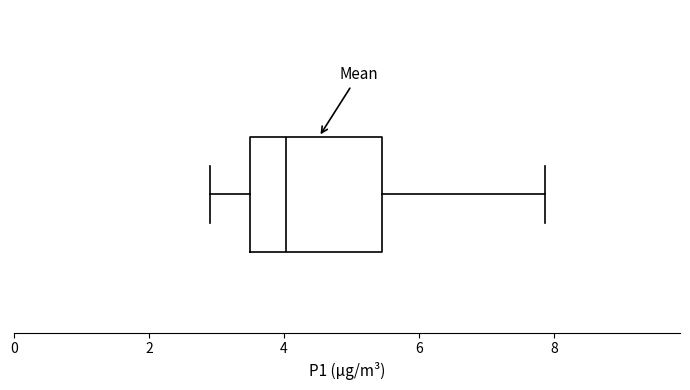

Where does the left whisker of the box end on the x-axis? The values are not printed on the chart, so give them approximately, as read against the axis.

3.0